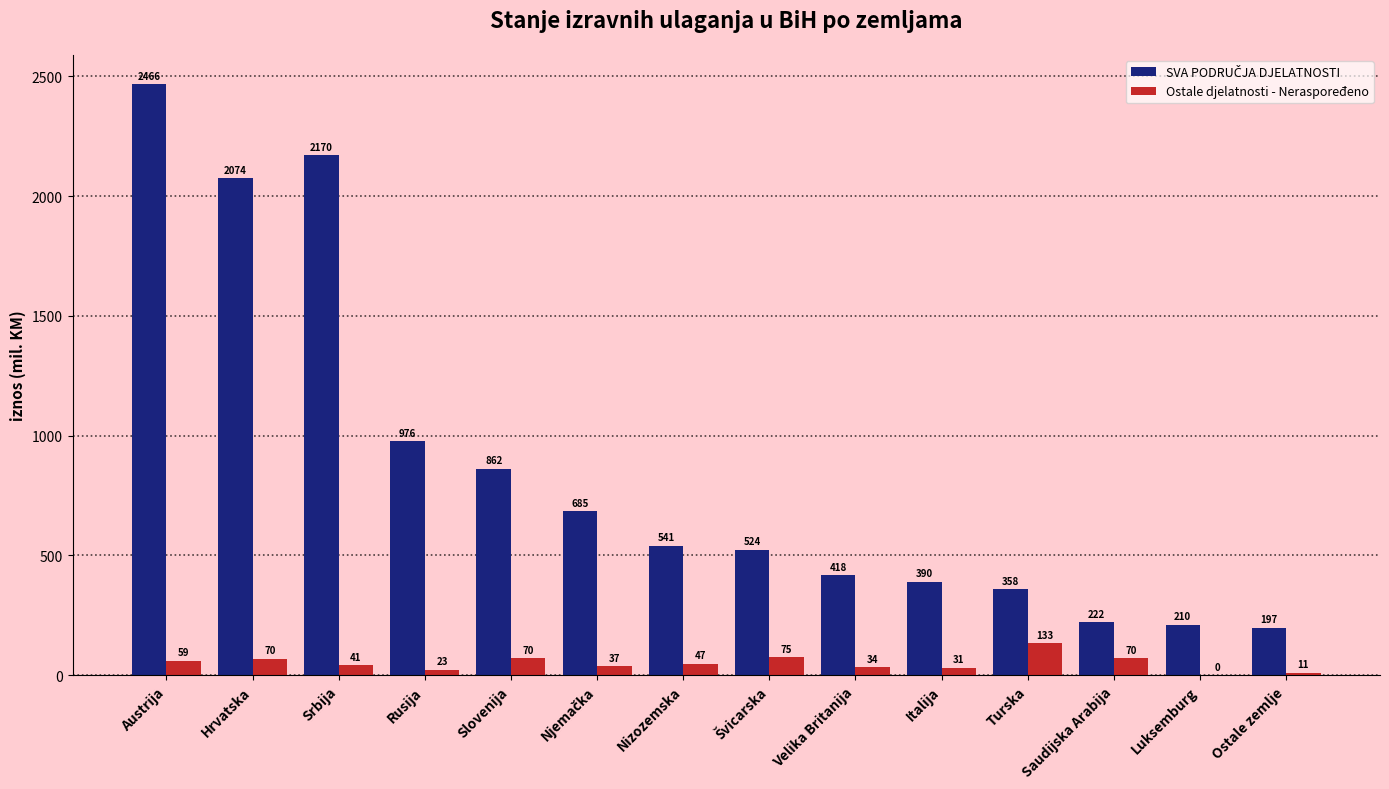

Where does the Ostale djelatnosti - Neraspoređeno series first go above 47?

Austrija